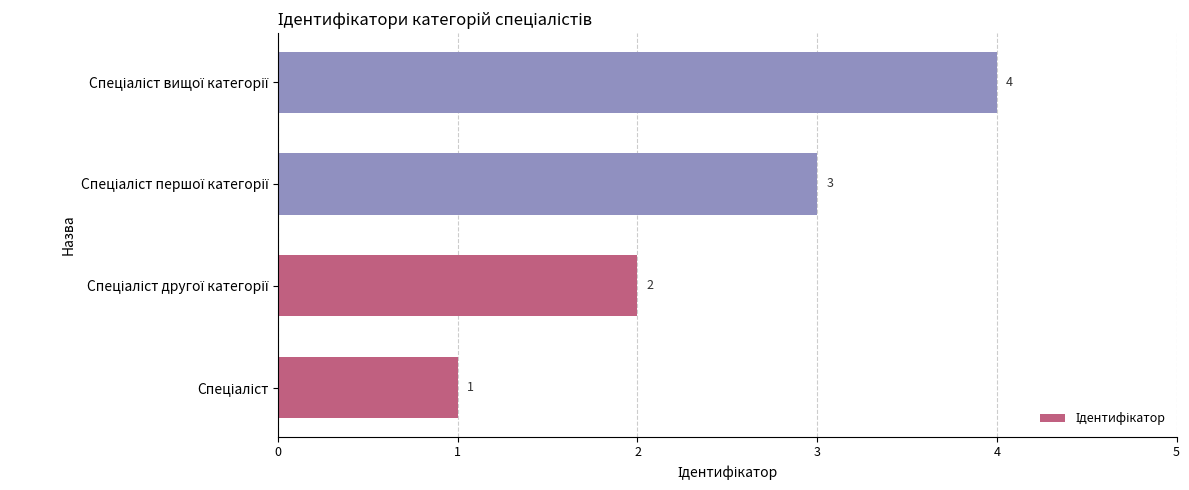

How many data points does each series have?

4